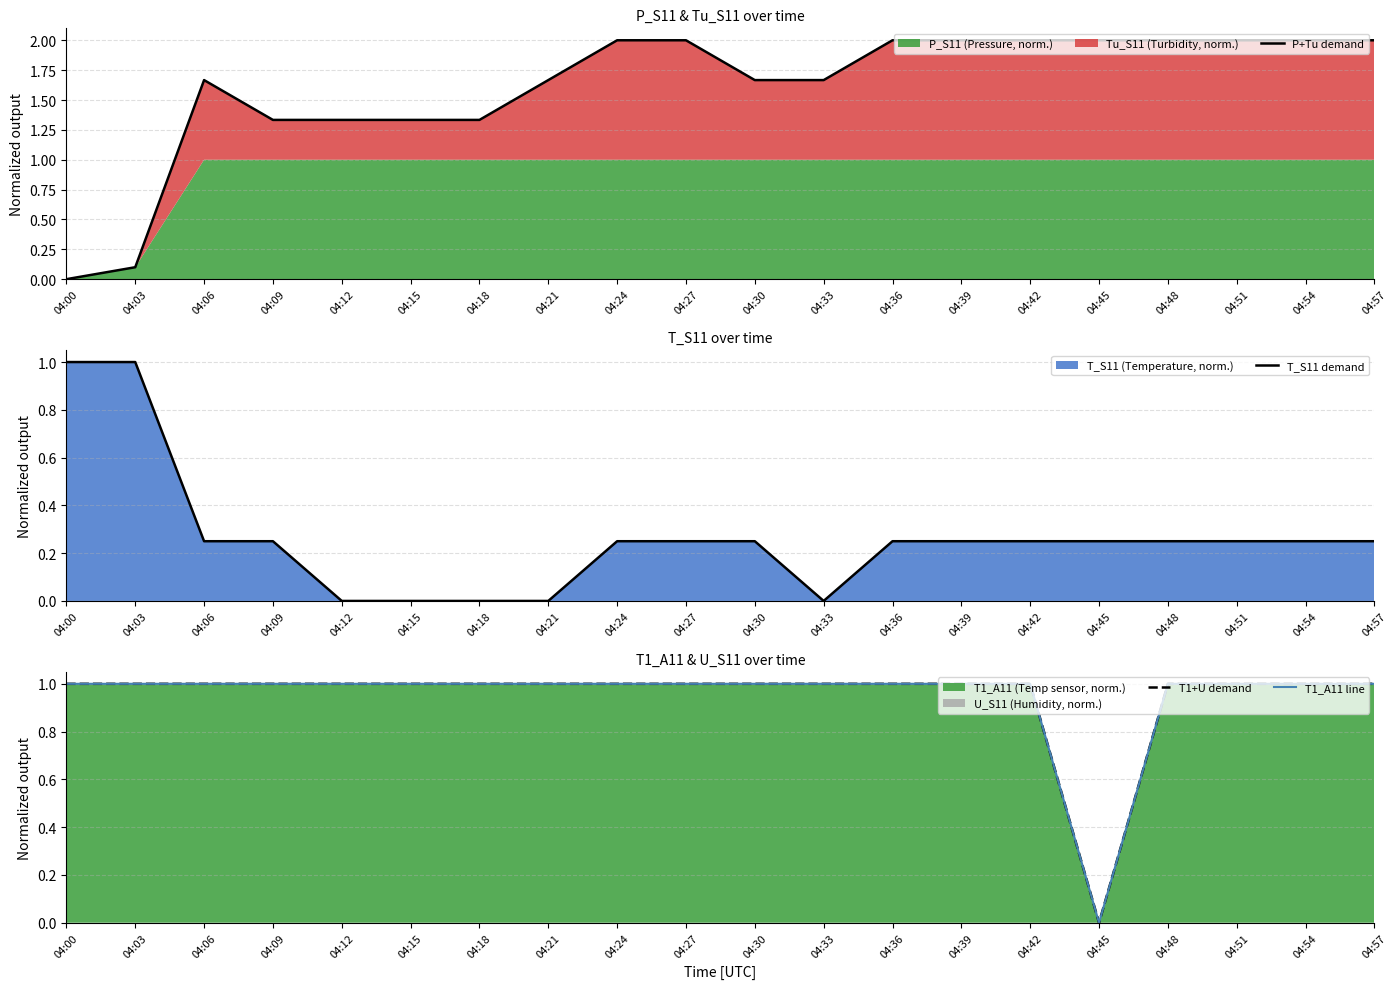

Between 04:54 and 04:33, which is larger?

04:54